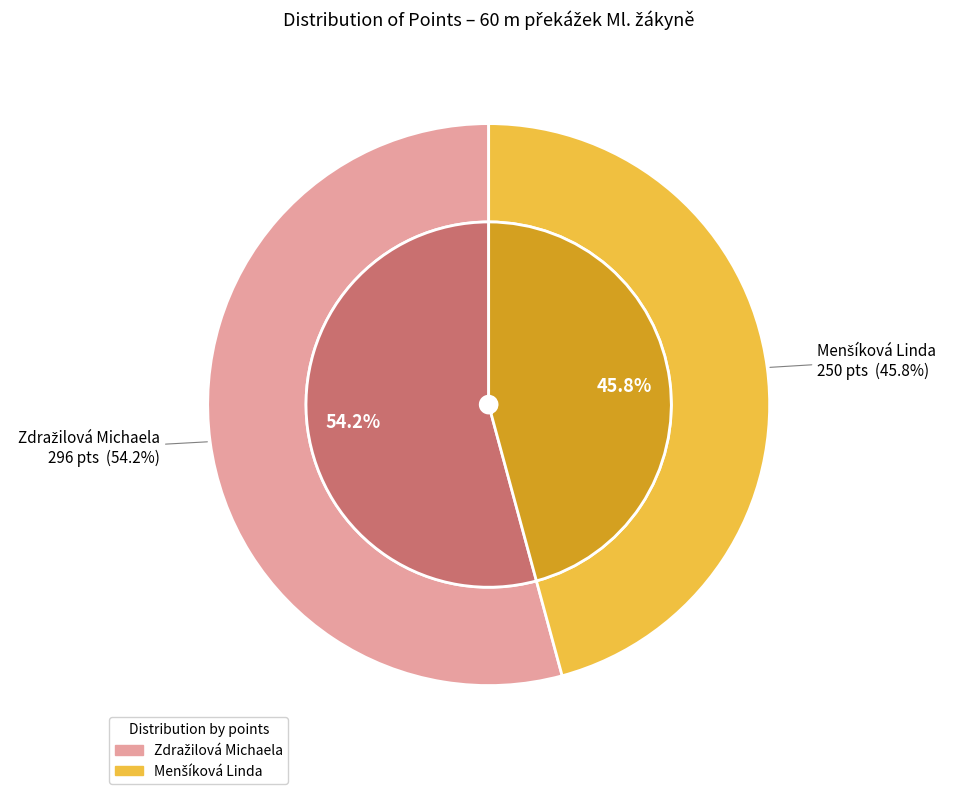

What is the smallest slice in the pie chart?

Menšíková Linda